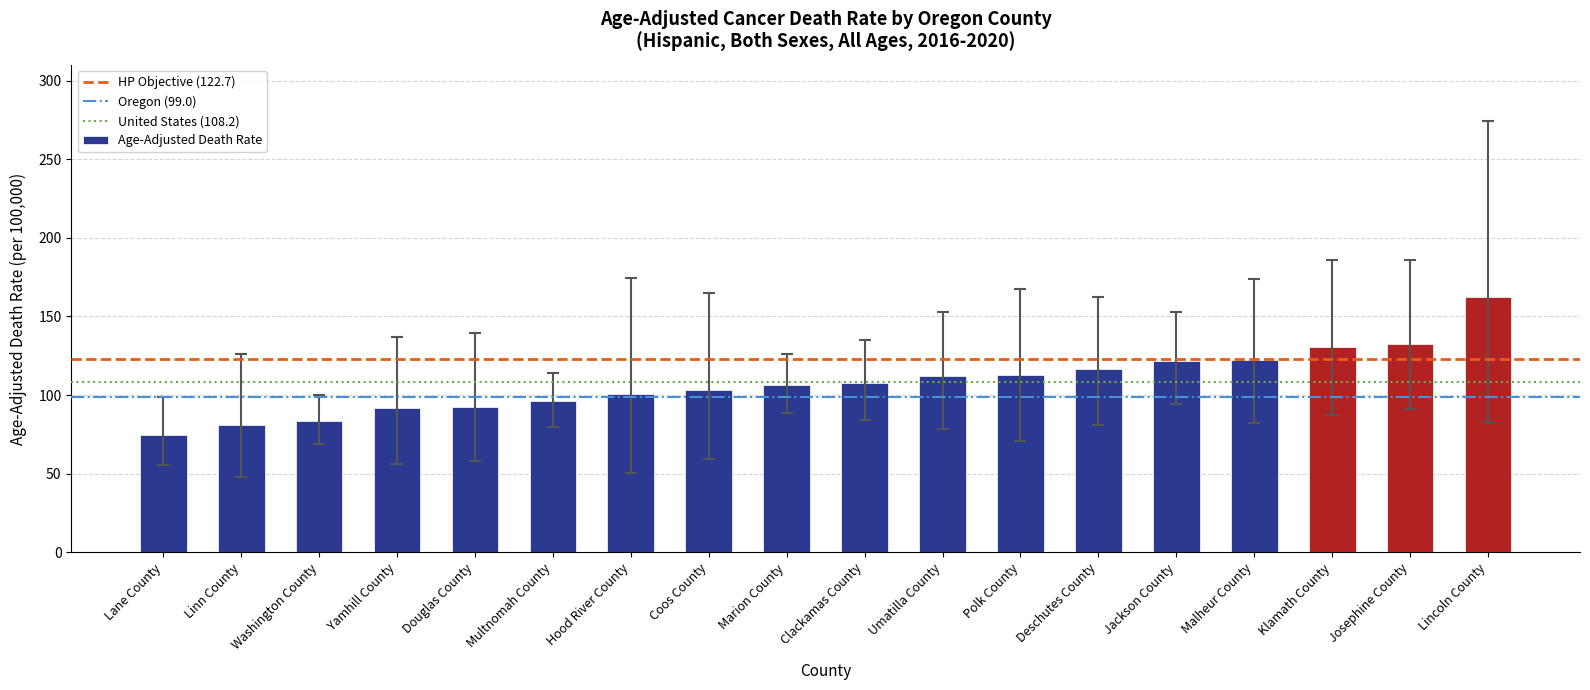

At which category does the chart reach its peak across all series?

Lincoln County